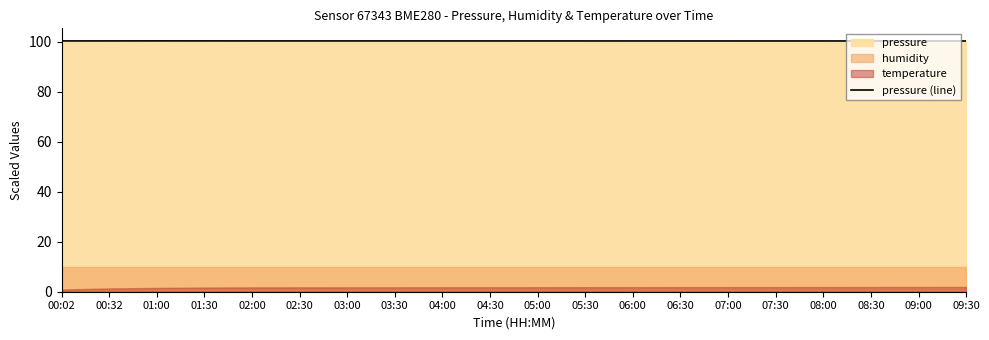

Is it true that the value at 00:32 is 100.4?

True